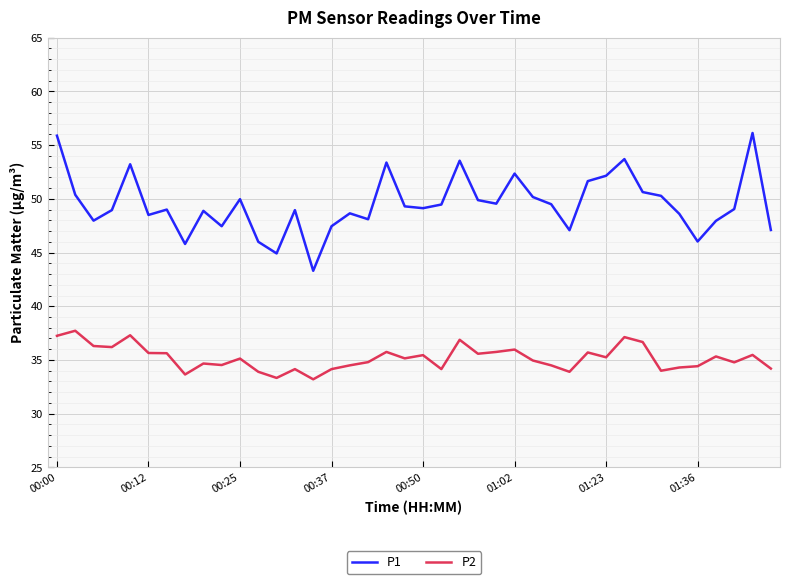

What are all the series names shown in the legend?

P1, P2